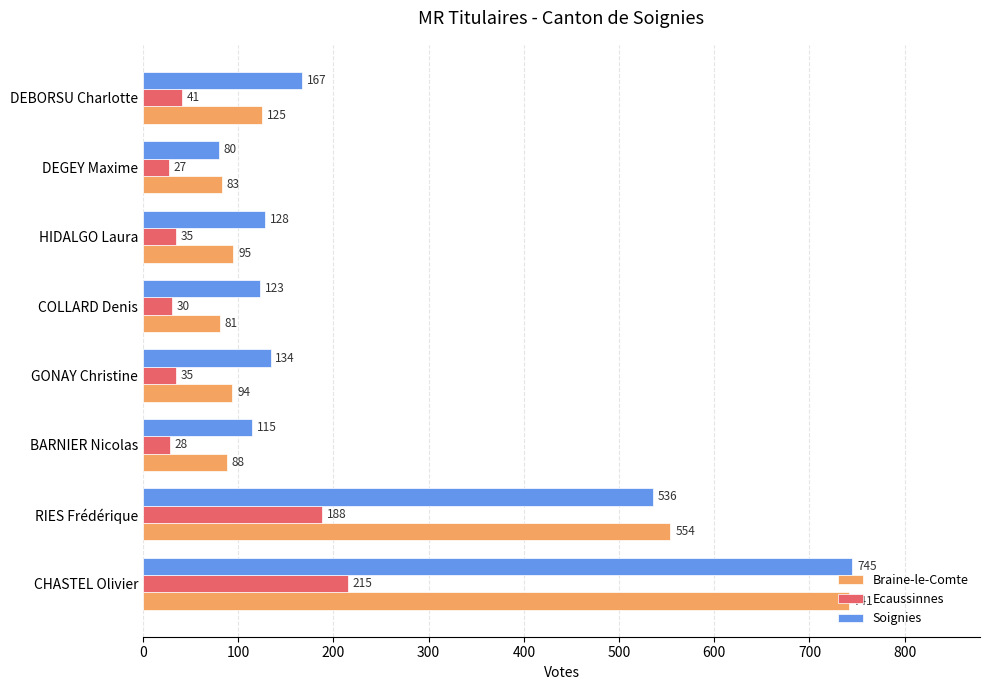

Count the number of data series in this chart.

3